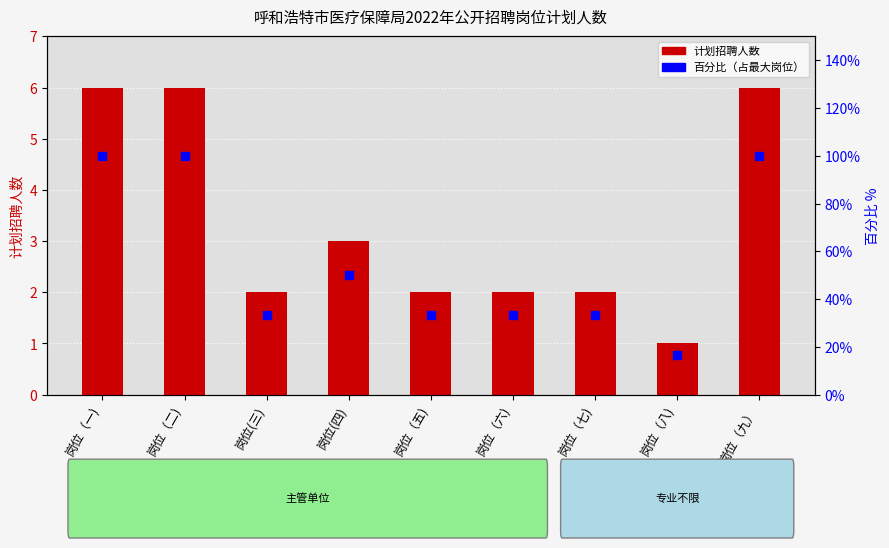

Which series has the largest total across all categories?

百分比（占最大岗位）